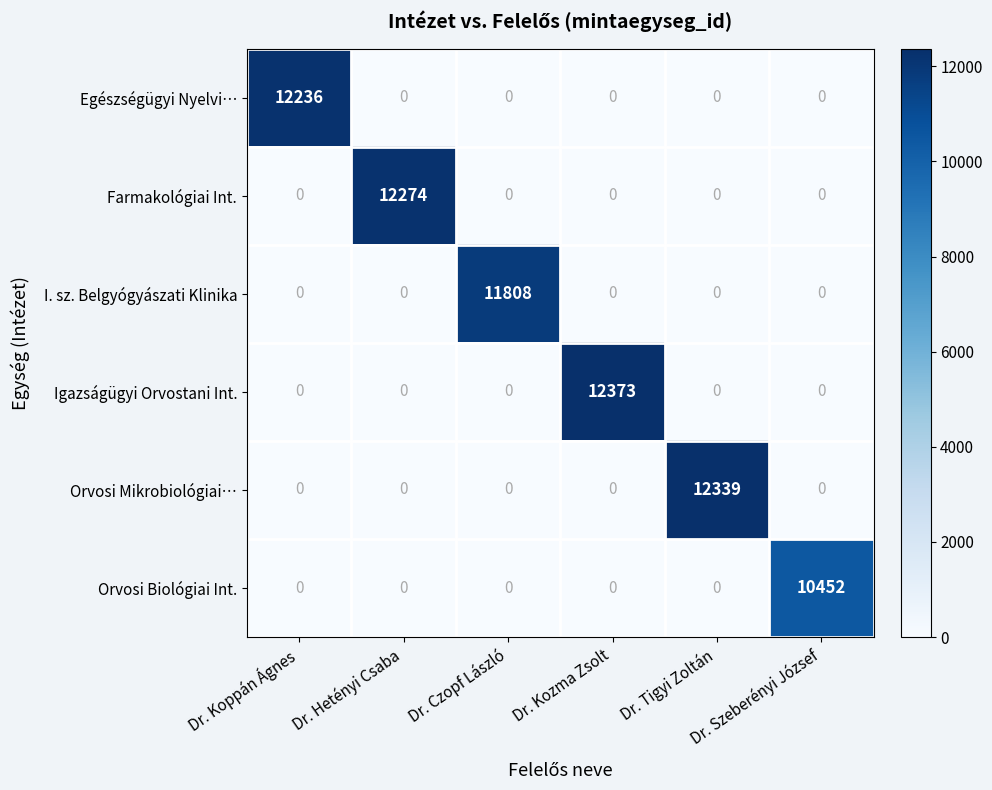

At how many categories does at least one series exceed 1542?

6